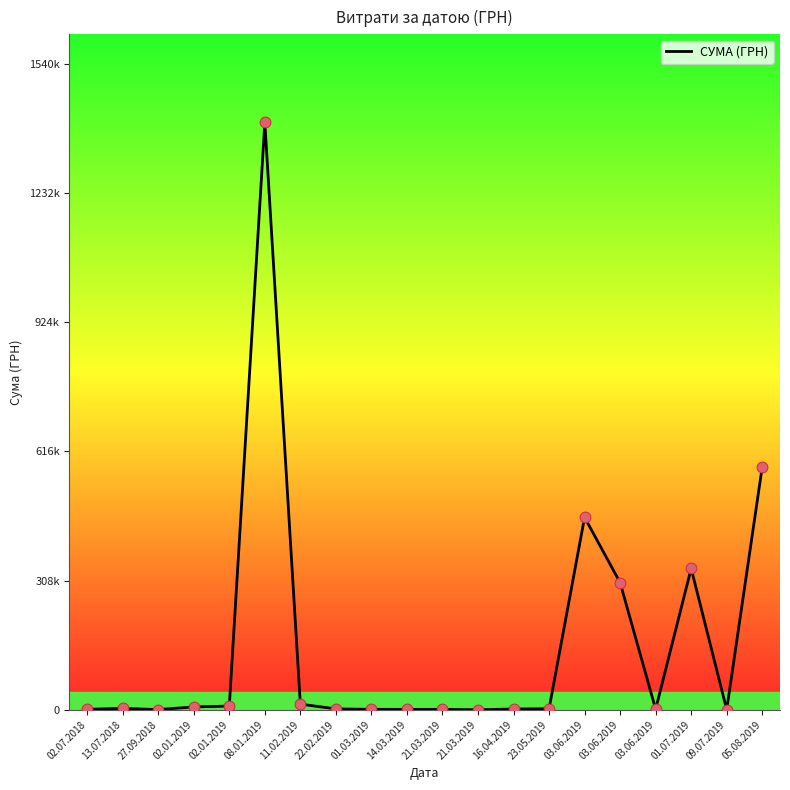

Does the chart have visible grid lines?

No